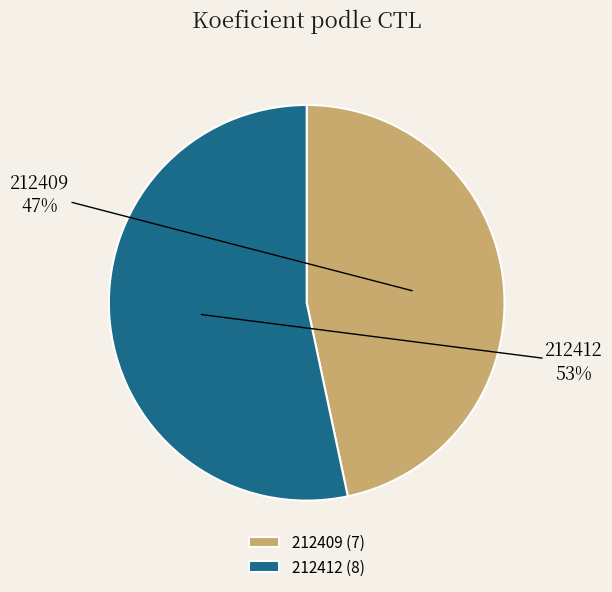

To the nearest percent, what is the average slice percentage?

50%